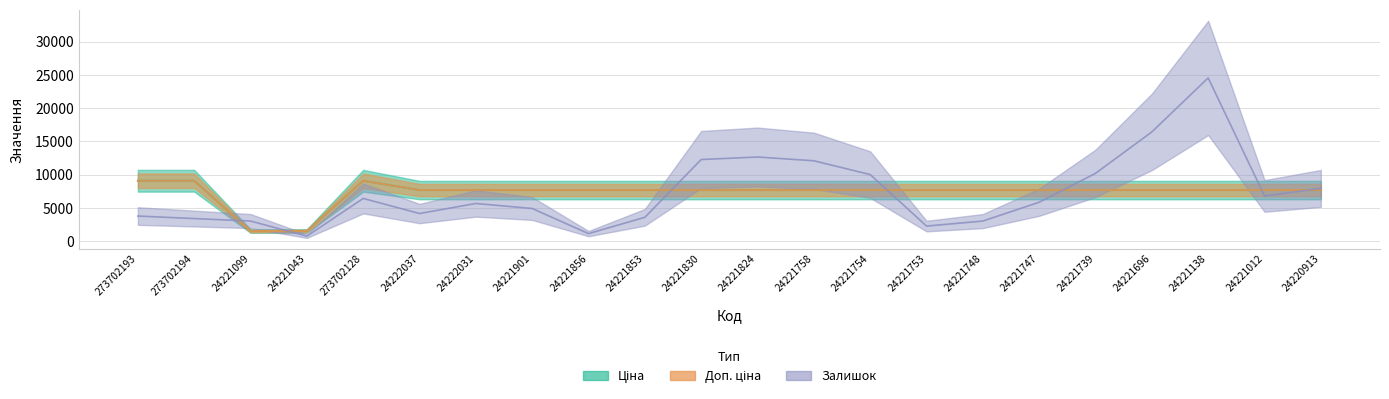

How many values in the Ціна series exceed 7687?

20